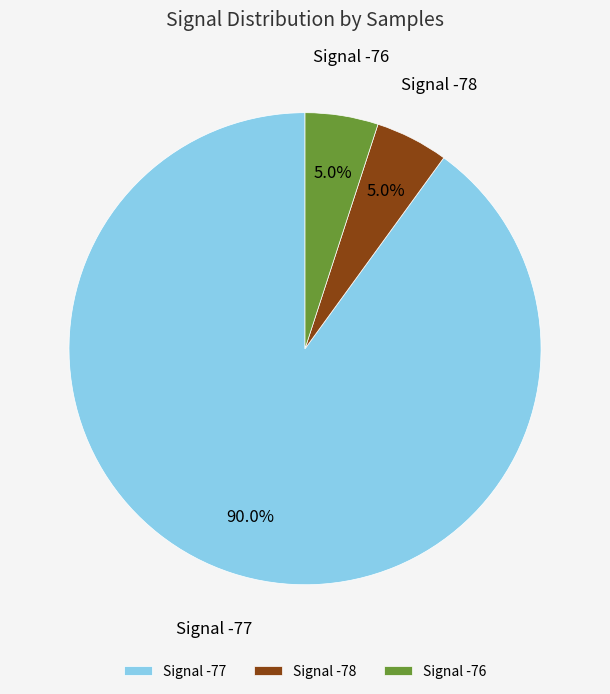

Combined, what portion of the pie is Signal -76 and Signal -78?

10.0%